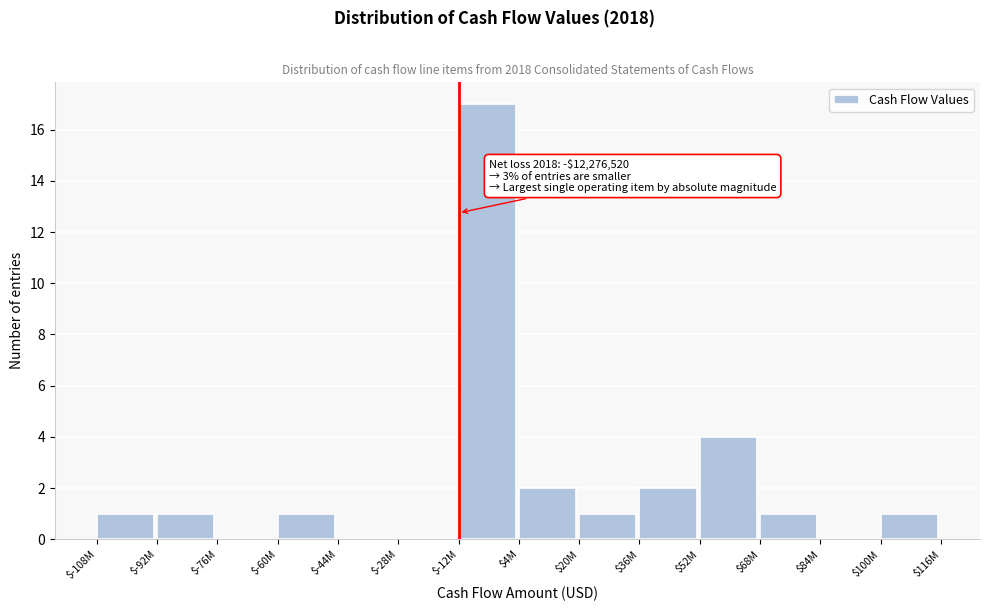

Which category has the highest value across all series?

$-12M